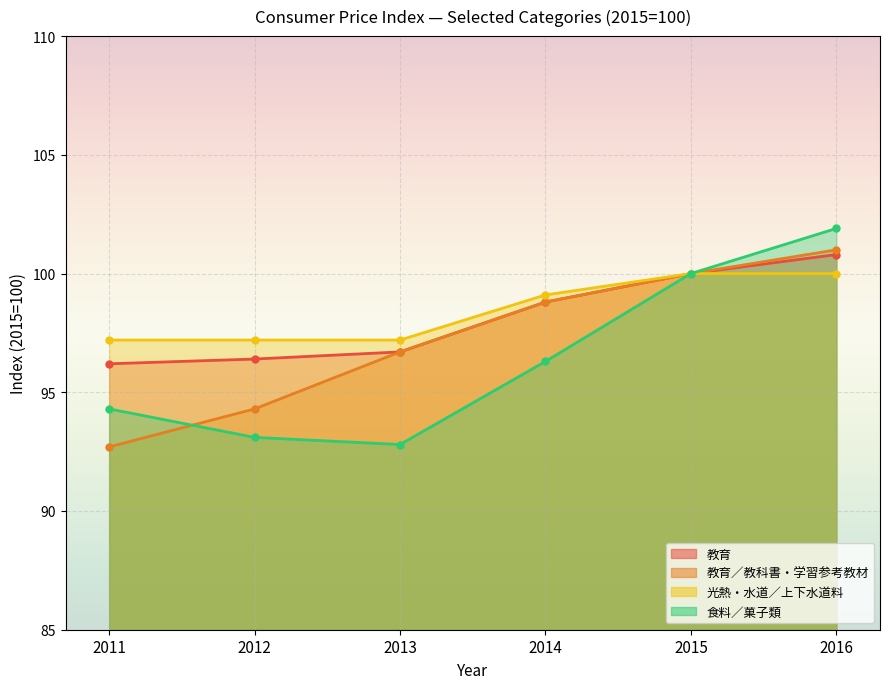

How many values in the 教育 series are below 98?

3